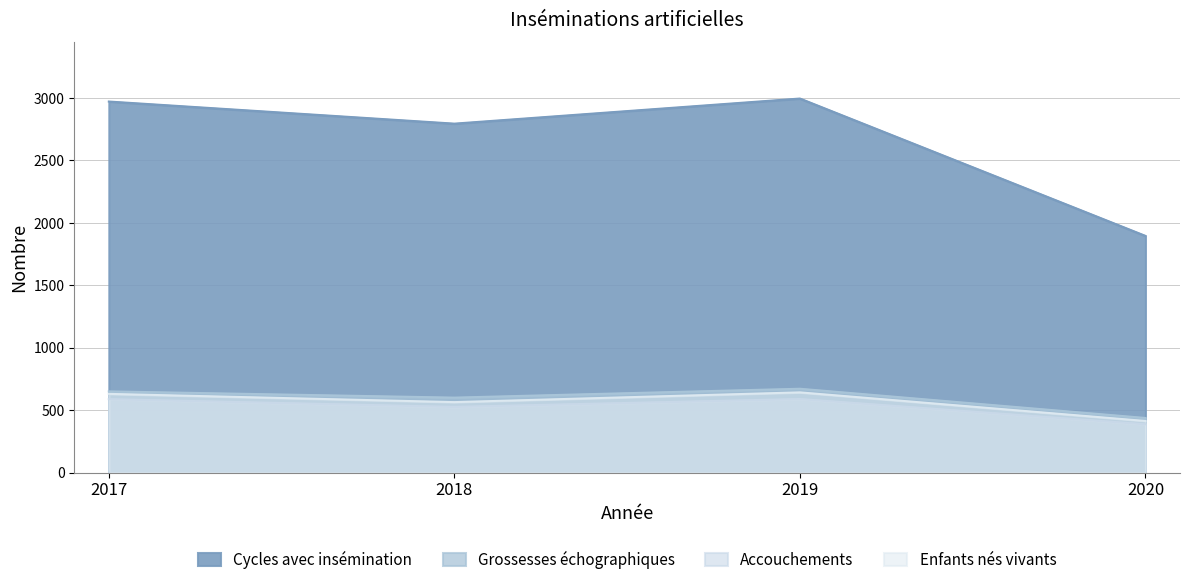

True or false: Cycles avec insémination and Enfants nés vivants cross at least once.

False